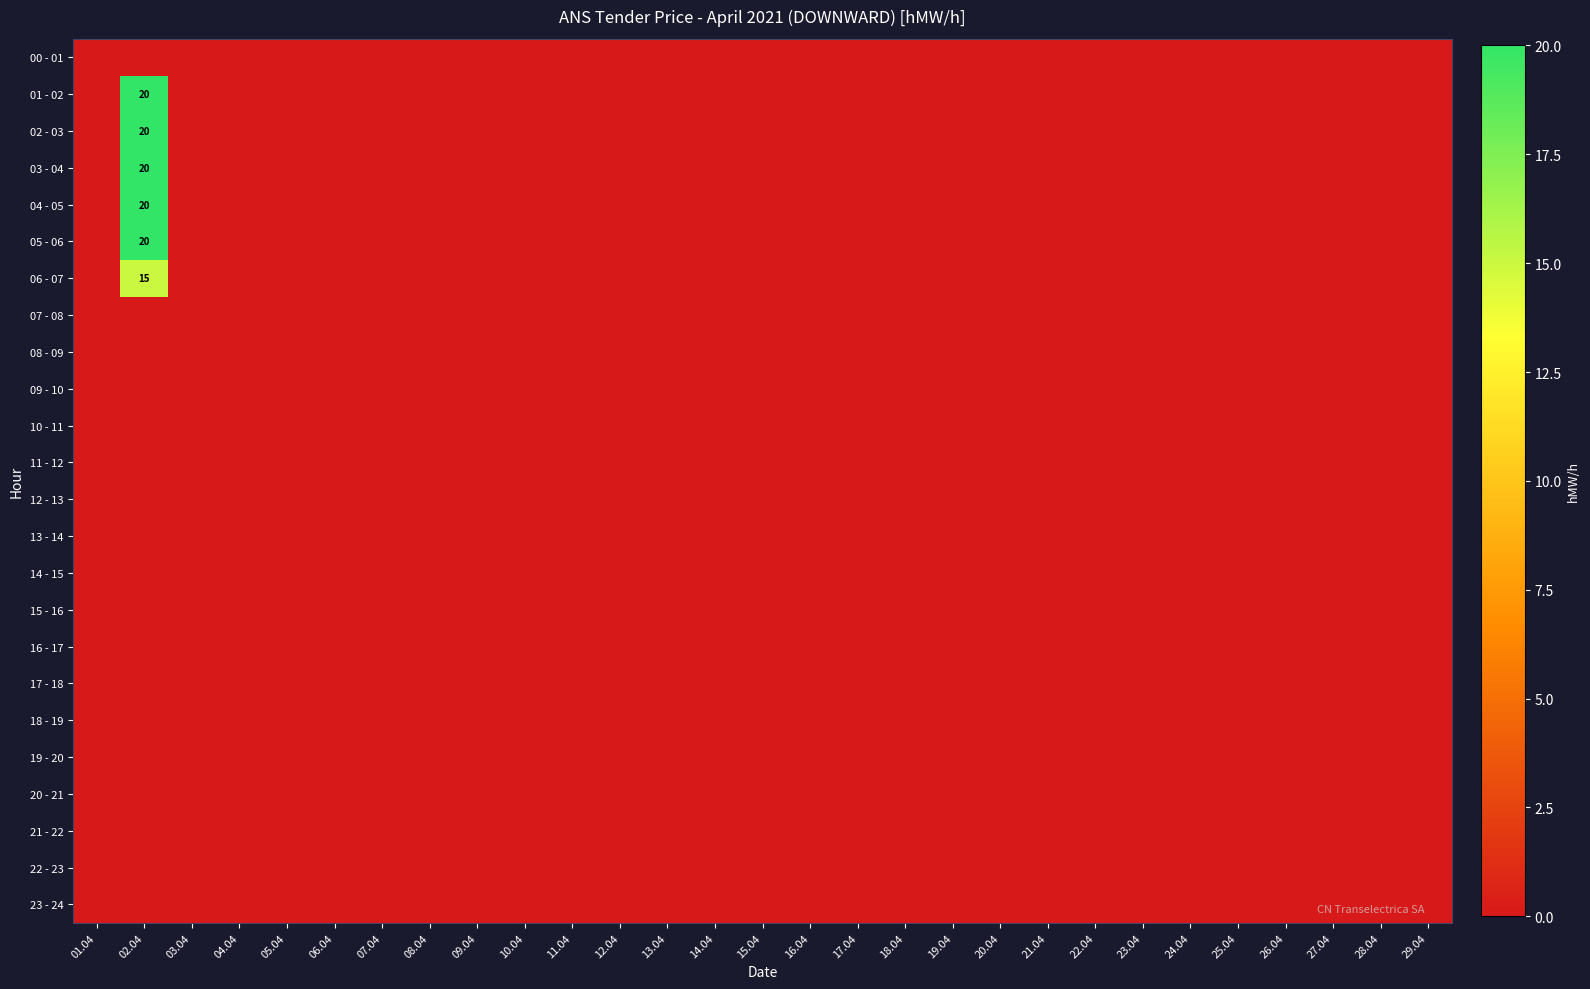

Which series has the largest total across all categories?

01 - 02